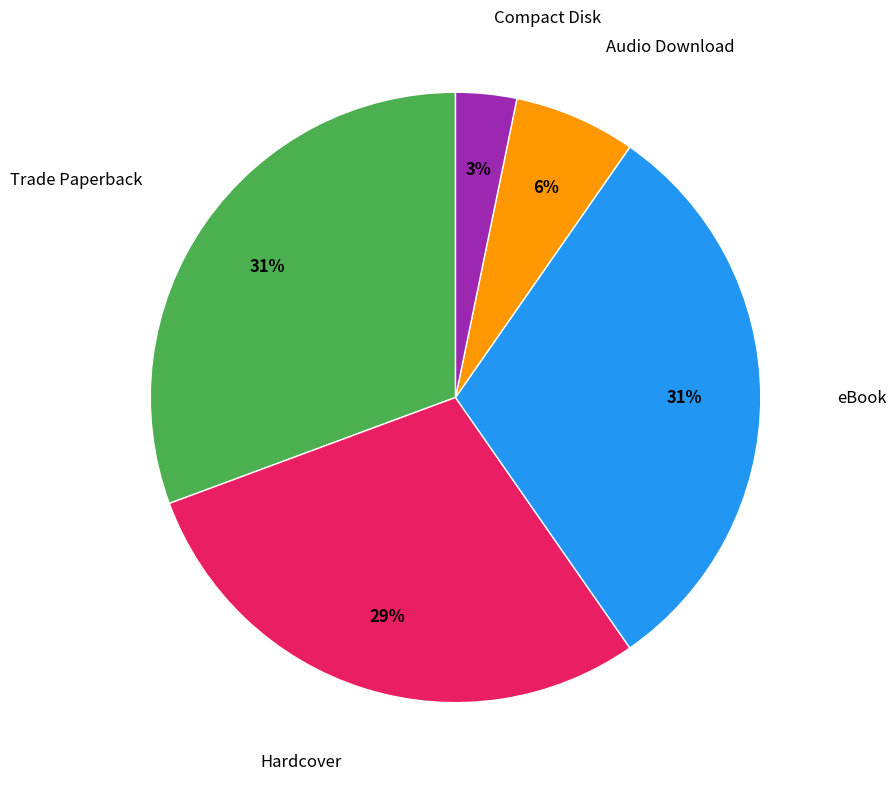

Is there any slice that represents more than half of the pie?

No